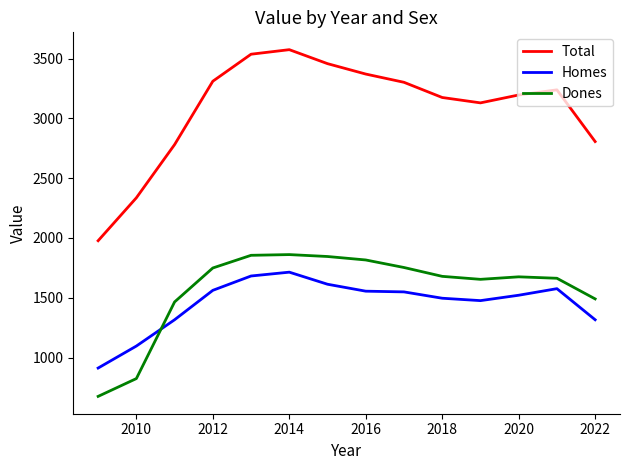

Which series has the widest spread of values?

Total